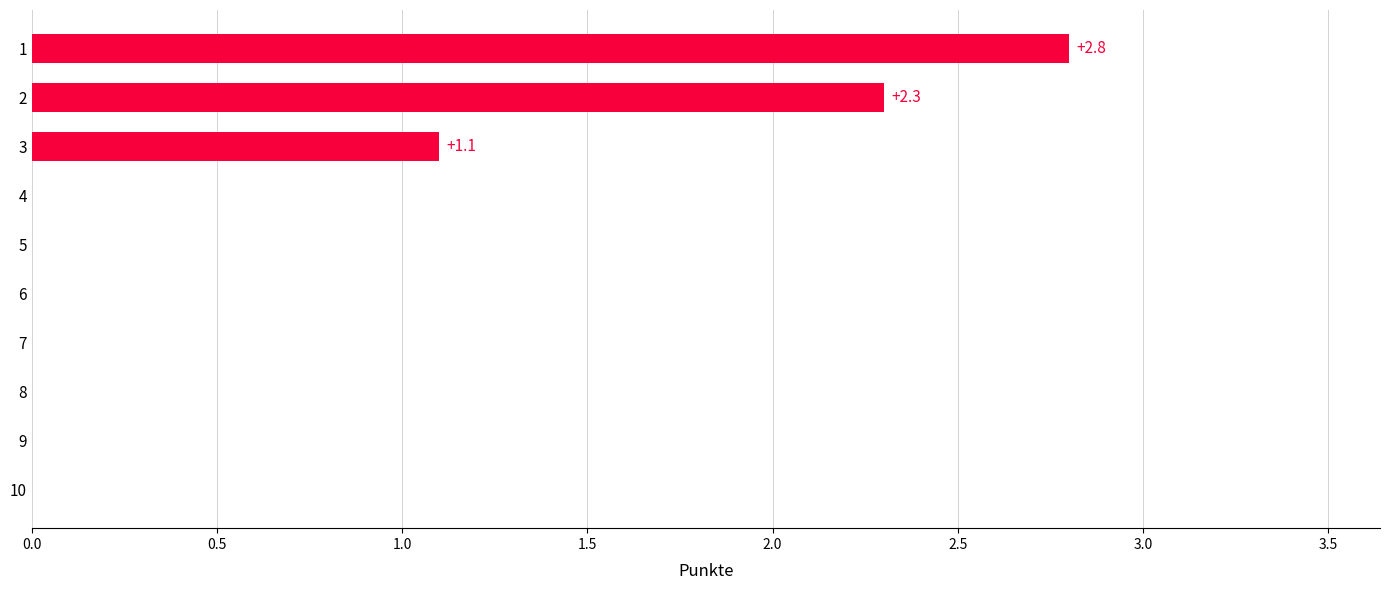

How many distinct data groups are displayed?

1